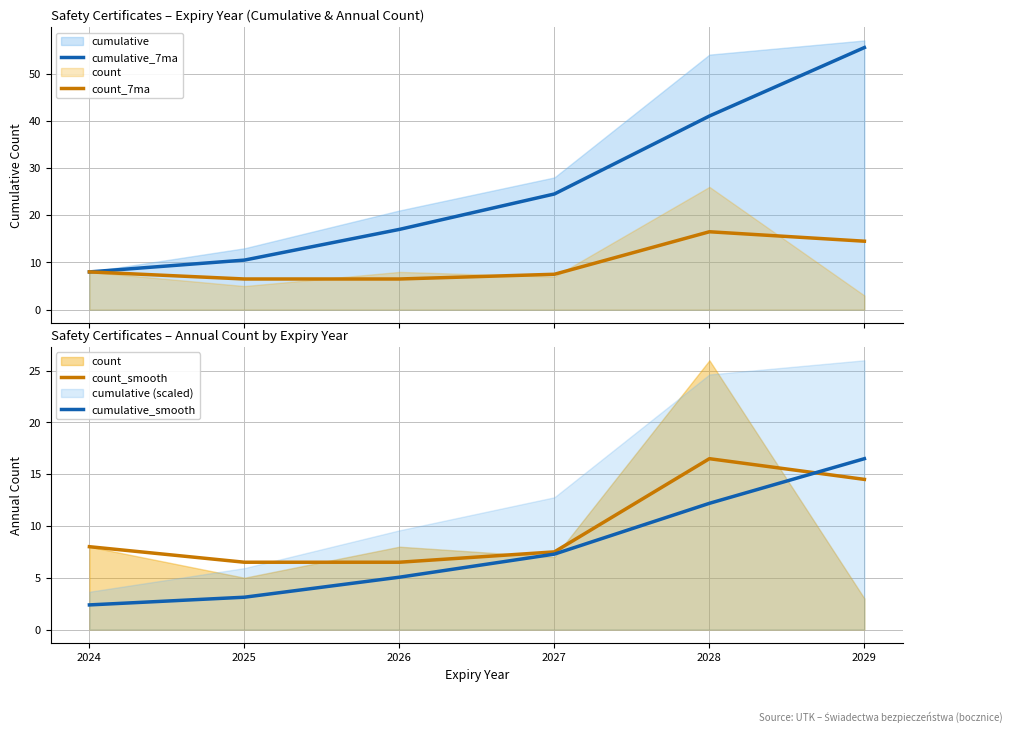

How many series are shown in this chart?

4